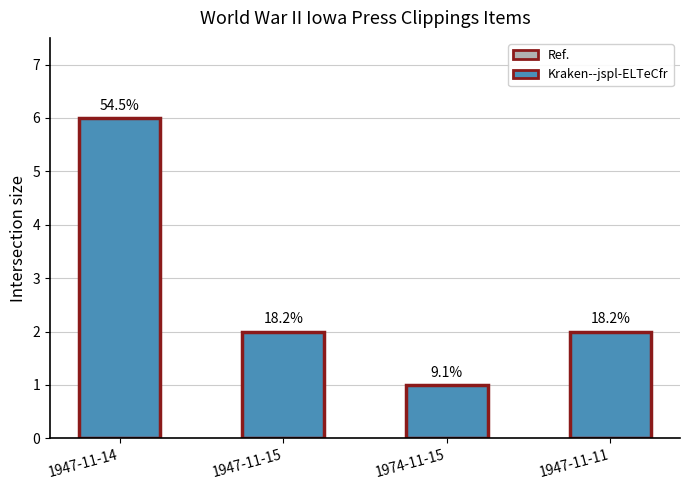

Reading left to right, list all the values displayed in this chart.

6	2	1	2